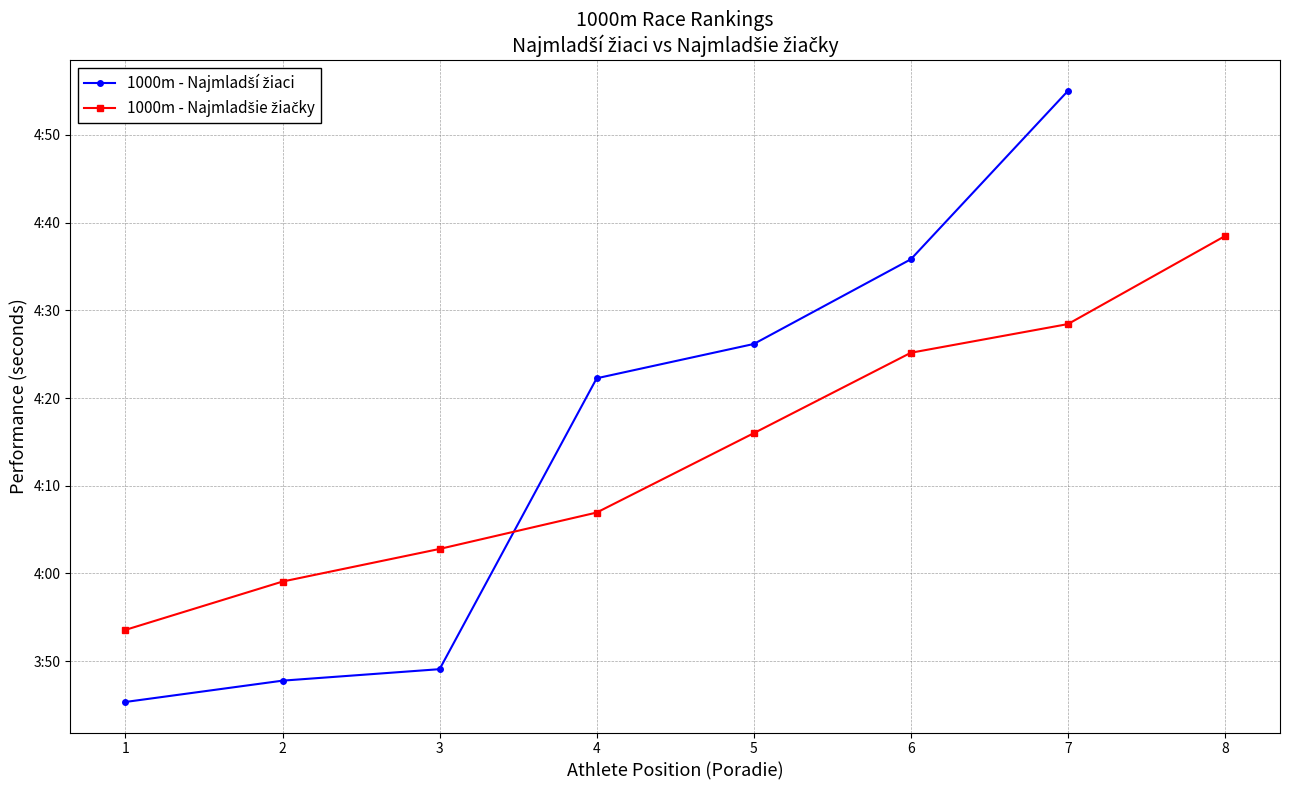

The value at 4 is 246.9. True or false?

True